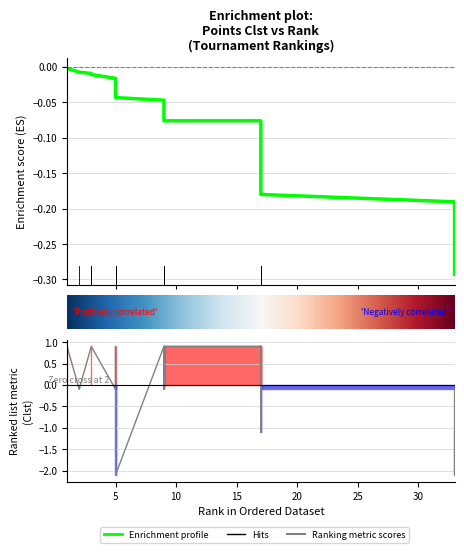

How many lines are shown in the chart?

1